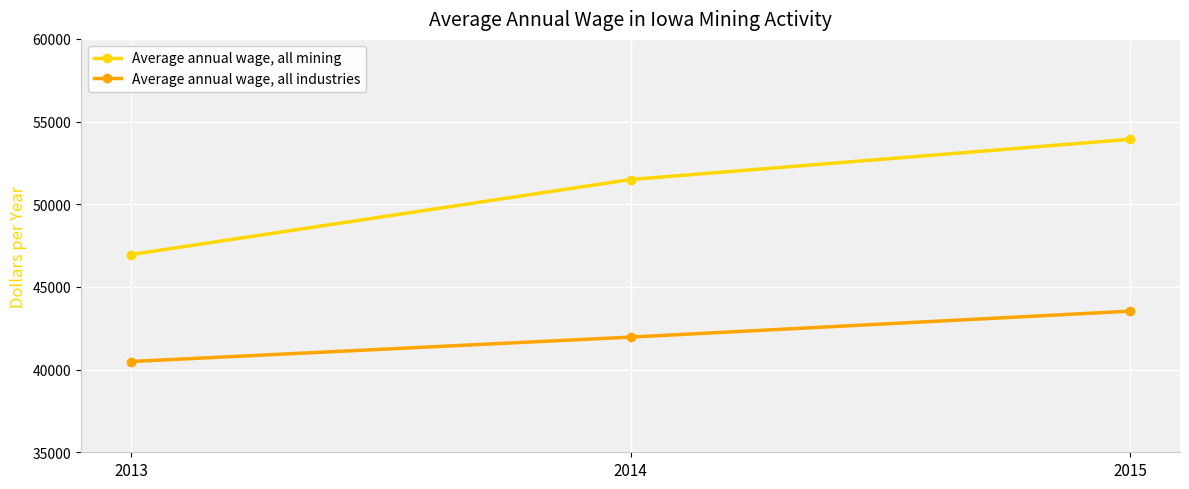

At how many categories does at least one series exceed 49090?

2